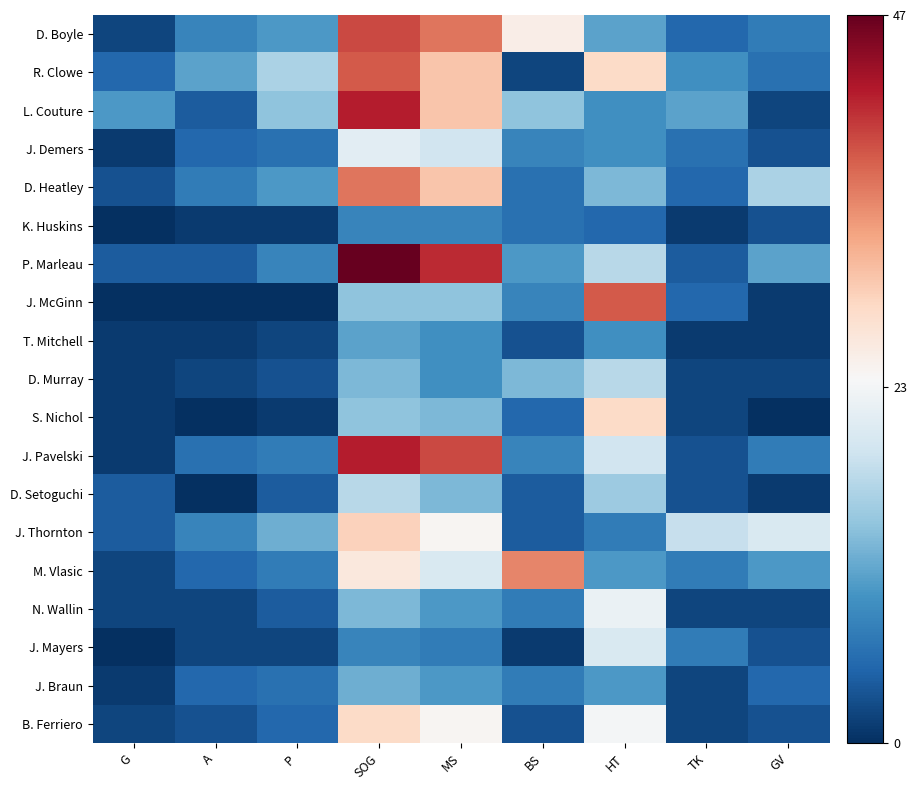

At how many categories does at least one series exceed 5?

9